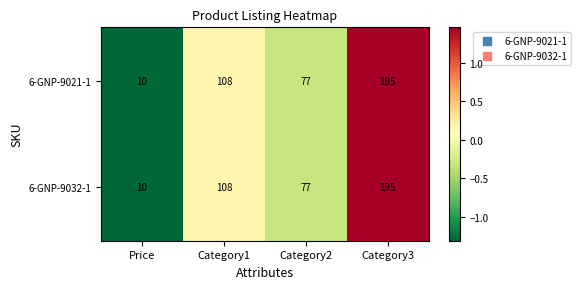

What value does the 6-GNP-9021-1 series have at Category3?

195